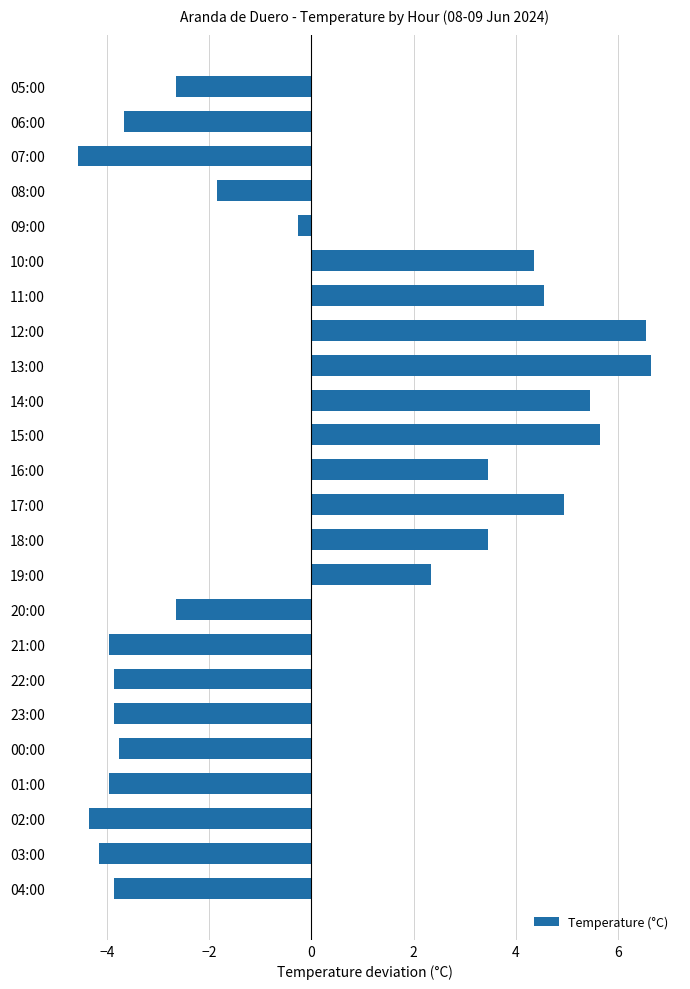

What is the maximum value shown in the chart?

6.6